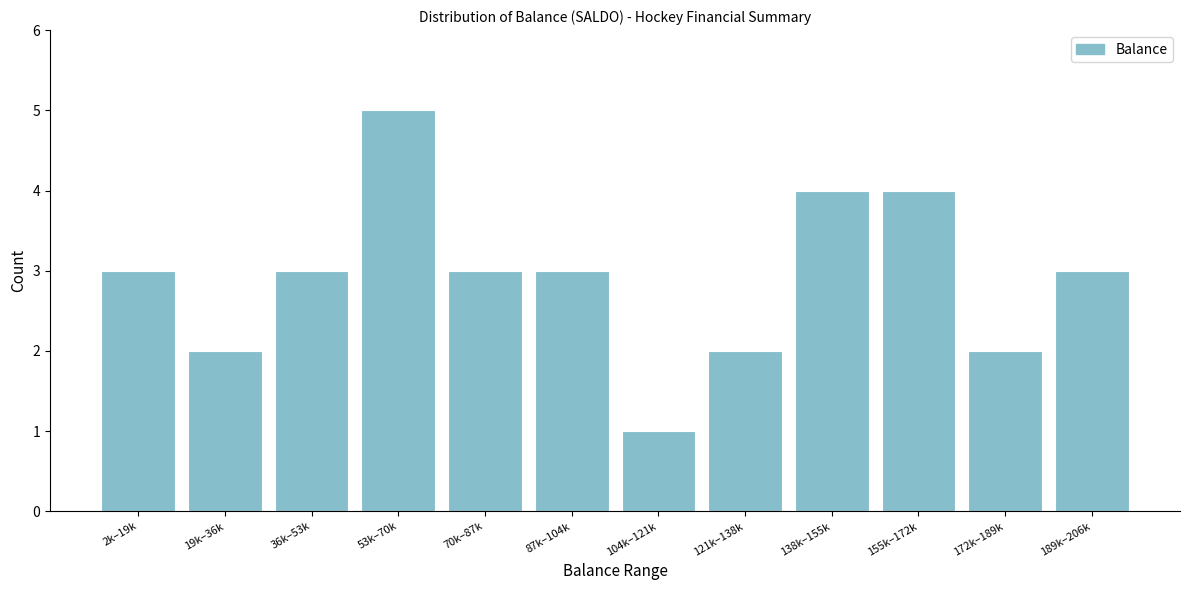

Reading left to right, list all the values displayed in this chart.

3	2	3	5	3	3	1	2	4	4	2	3